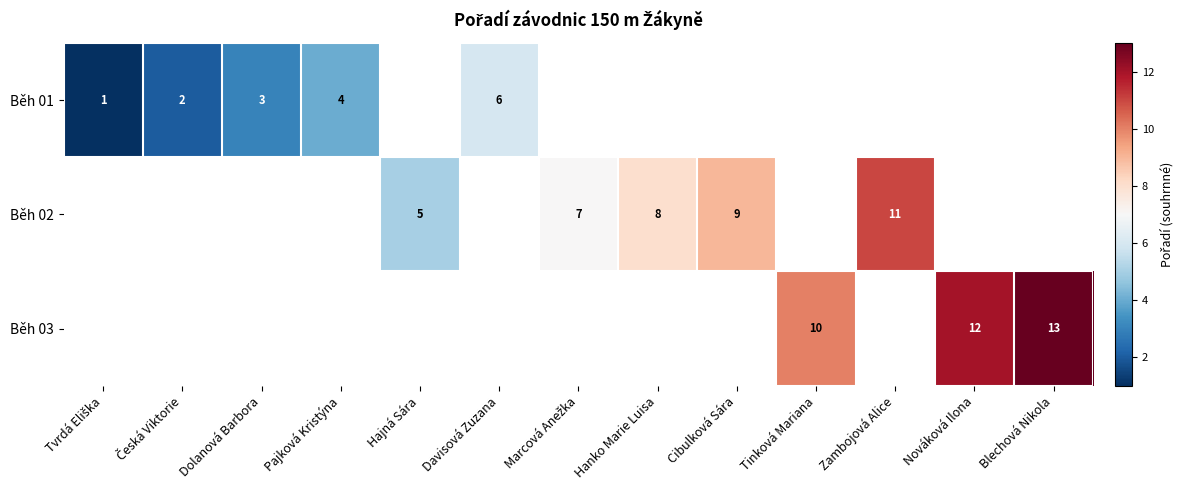

The value of Běh 01 at Dolanová Barbora is 3. True or false?

True